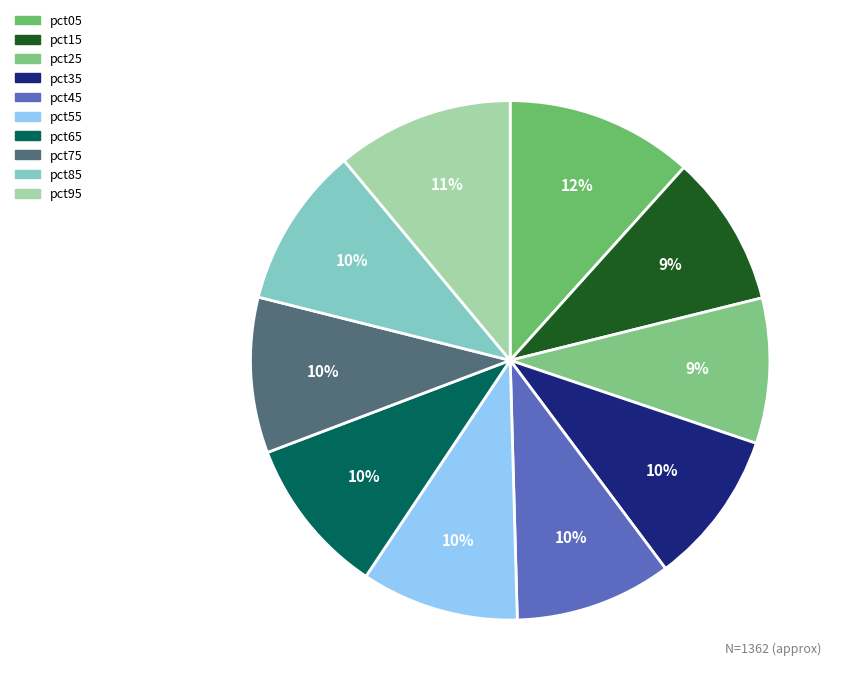

Is it true that pct35 is 23% of the pie?

False